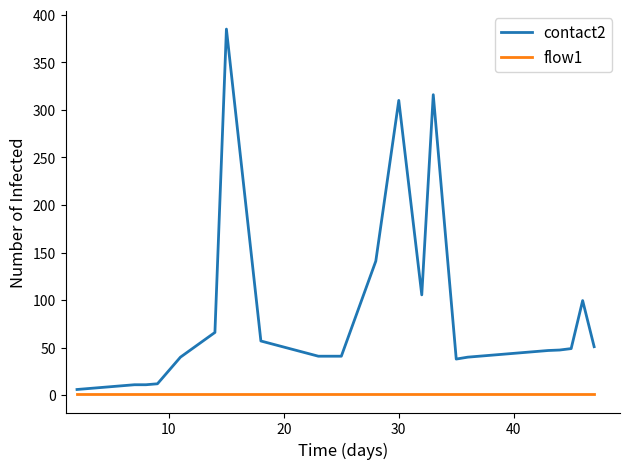

What is the smallest value displayed?

1.0